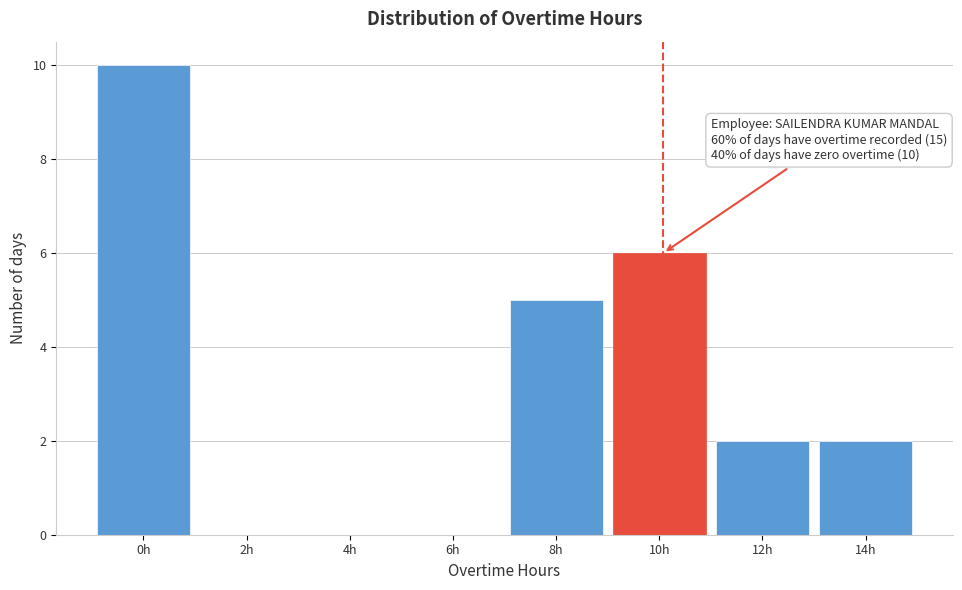

Reading left to right, transcribe all the data shown in this chart.

0h=10	2h=0	4h=0	6h=0	8h=5	10h=6	12h=2	14h=2